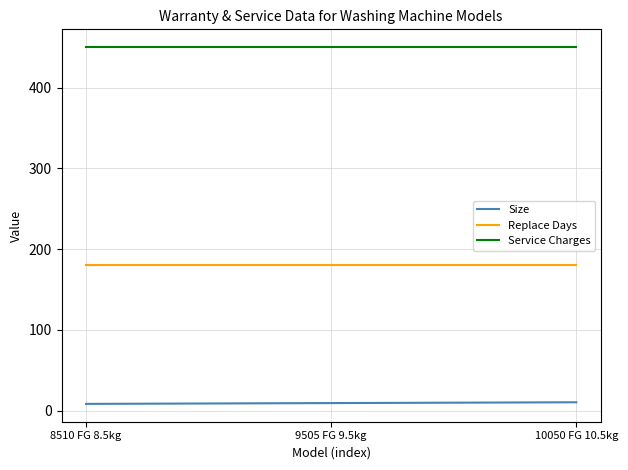

What is the maximum value shown in the chart?

450.0